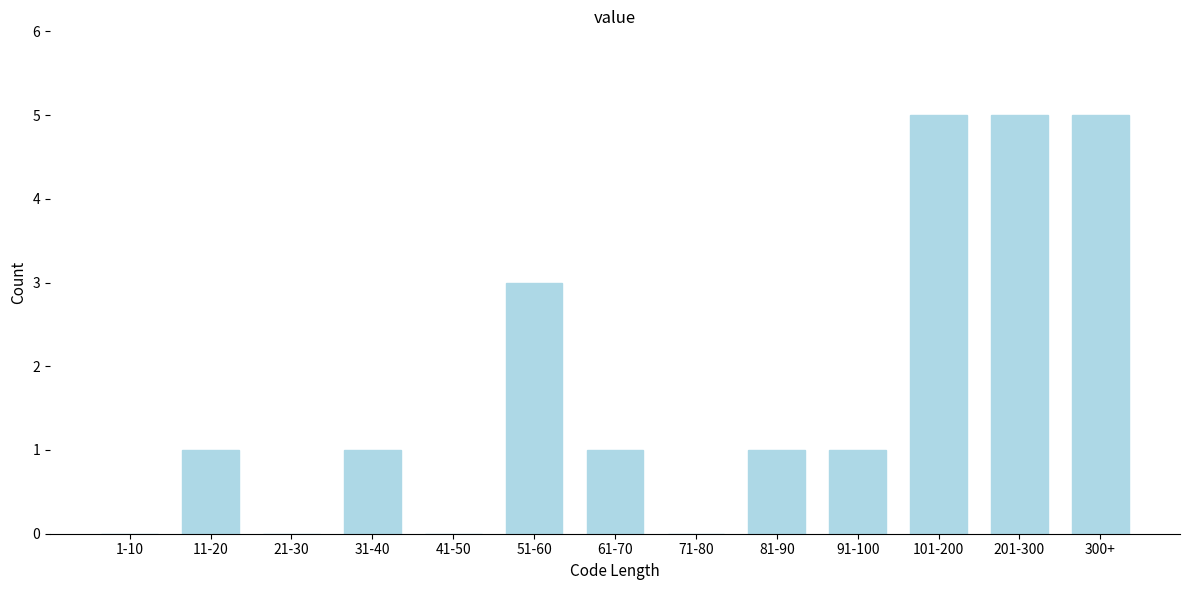

Reading left to right, list all the values displayed in this chart.

1-10=0	11-20=1	21-30=0	31-40=1	41-50=0	51-60=3	61-70=1	71-80=0	81-90=1	91-100=1	101-200=5	201-300=5	300+=5